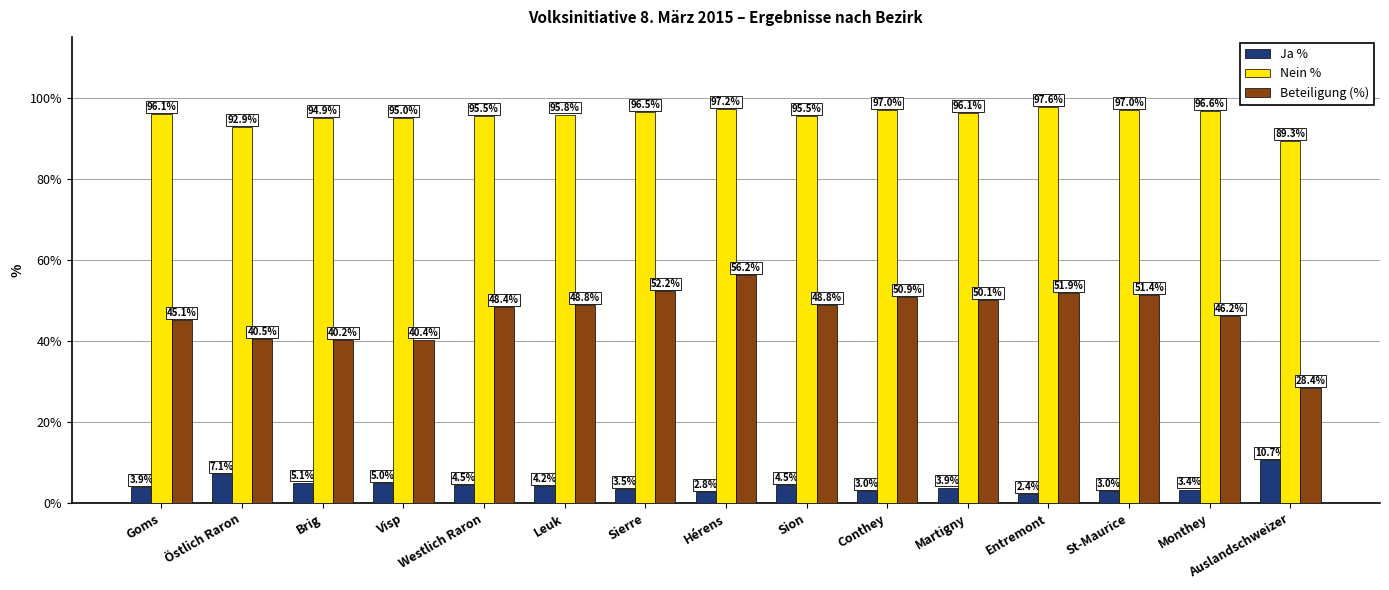

Is it true that Beteiligung (%) equals 51.9 at Entremont?

True